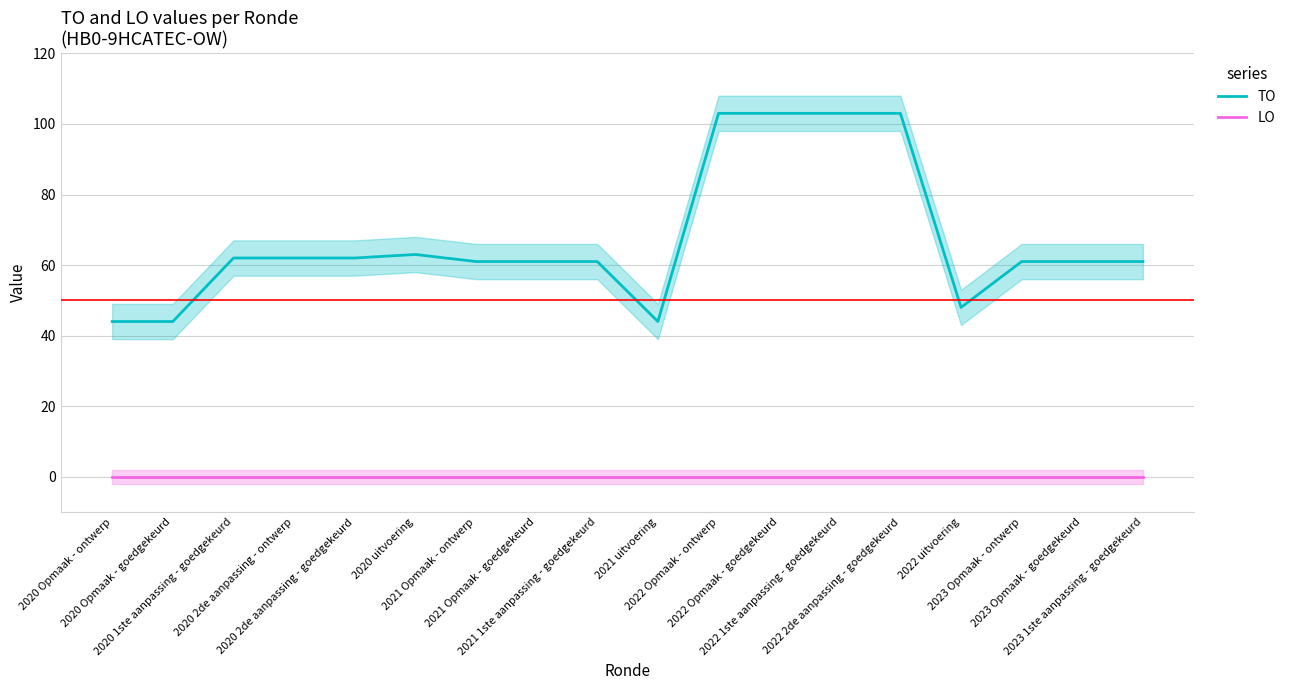

True or false: TO has more than 0 points higher than both neighbors.

True